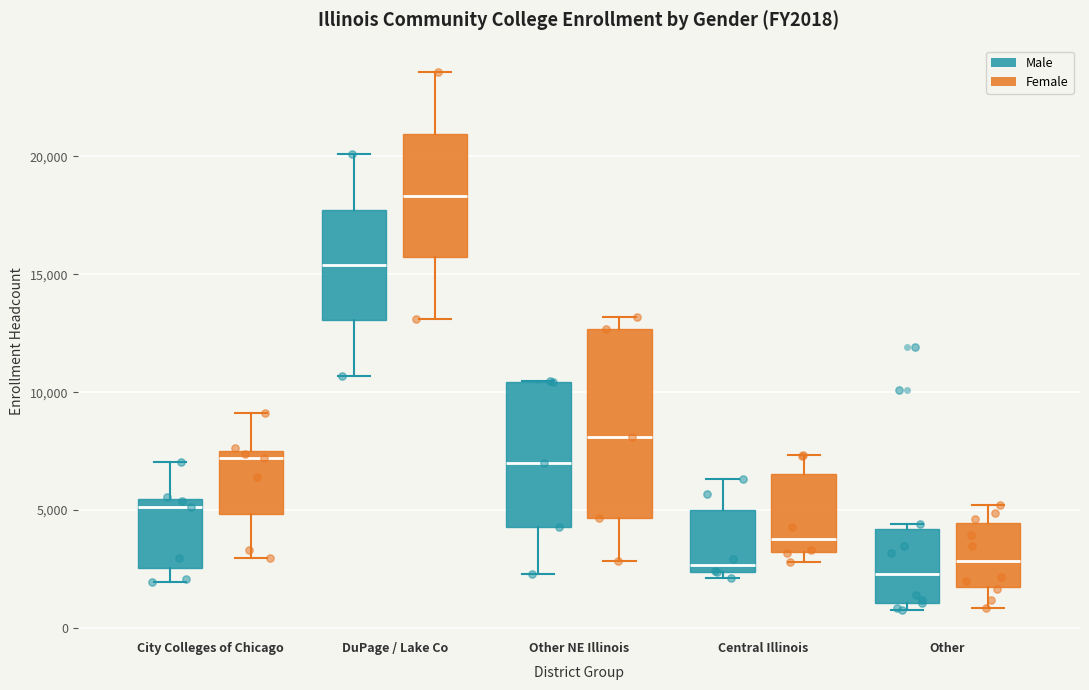

Reading left to right, read every box against the y-axis: the position of its median line, the range the box covers, and the ends of its whiskers. The values are not printed on the chart, so give them approximately, as read against the axis.

City Colleges of Chicago (Male): median 5000, box 2500 to 5500, whiskers 2000 to 7000
City Colleges of Chicago (Female): median 7000, box 5000 to 7500, whiskers 3000 to 9000
DuPage / Lake Co (Male): median 15500, box 13000 to 17500, whiskers 10500 to 20000
DuPage / Lake Co (Female): median 18500, box 15500 to 21000, whiskers 13000 to 23500
Other NE Illinois (Male): median 7000, box 4500 to 10500, whiskers 2500 to 10500
Other NE Illinois (Female): median 8000, box 4500 to 12500, whiskers 3000 to 13000
Central Illinois (Male): median 2500 (just above the box's lower edge), box 2500 to 5000, whiskers 2000 to 6500
Central Illinois (Female): median 4000, box 3000 to 6500, whiskers 3000 (just below the box's lower edge) to 7500
Other (Male): median 2500, box 1000 to 4000, whiskers 1000 (just below the box's lower edge) to 4500
Other (Female): median 3000, box 1500 to 4500, whiskers 1000 to 5000